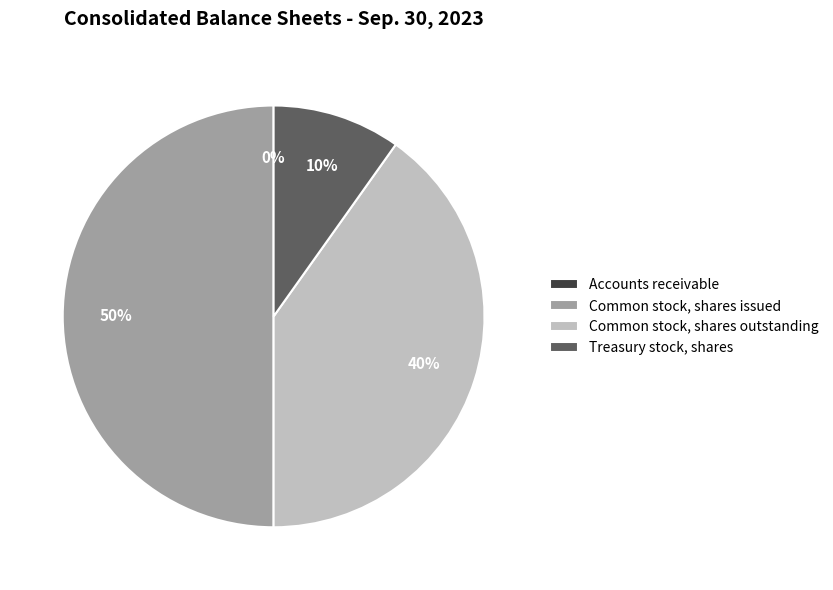

The Common stock, shares issued slice represents 56% of the pie. True or false?

False